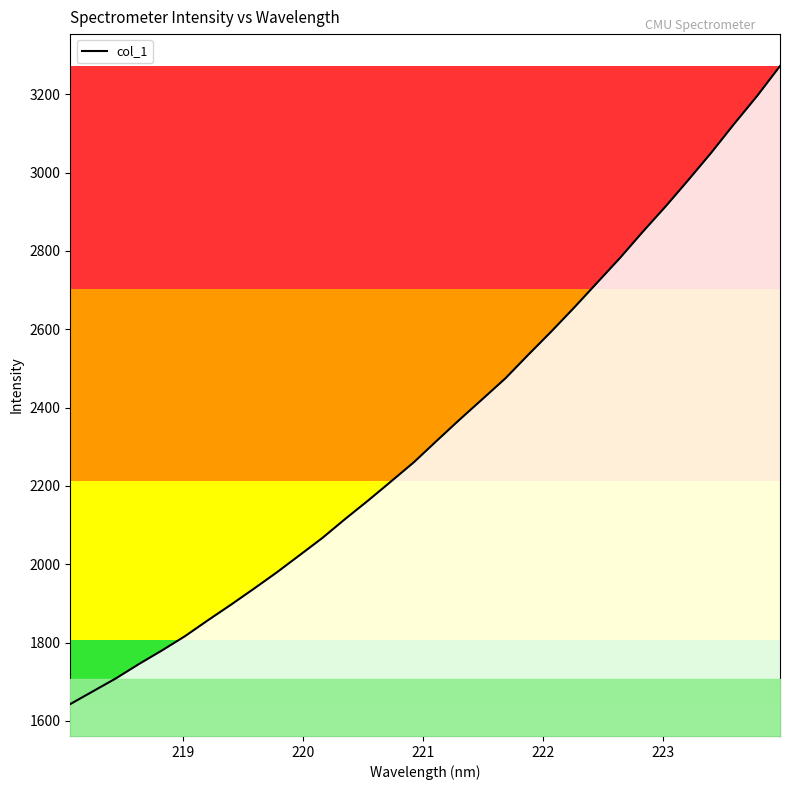

What is the maximum value shown in the chart?

3272.3